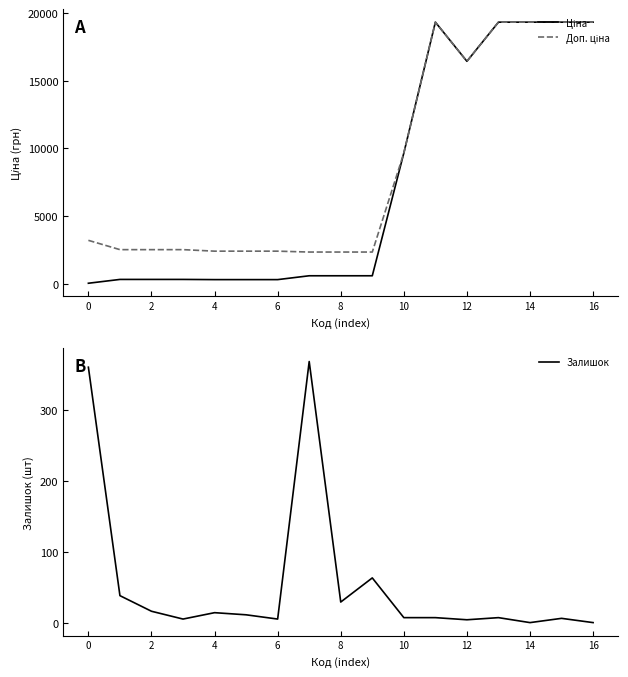

At how many categories does at least one series exceed 11157?

6